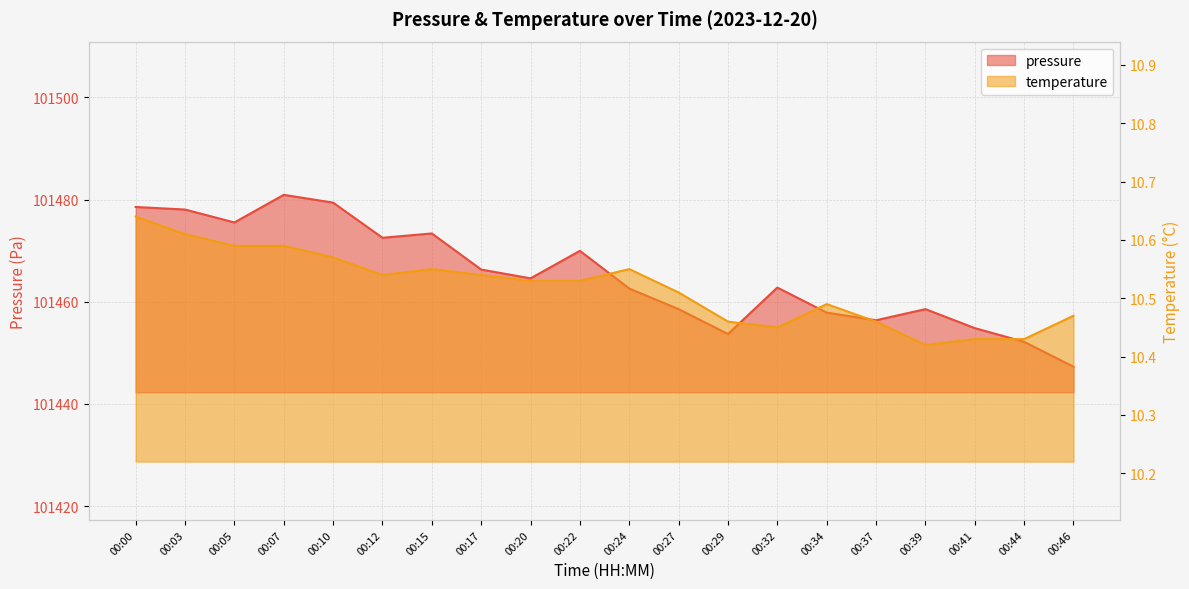

What is the difference between the maximum and minimum values in the temperature series?

0.2